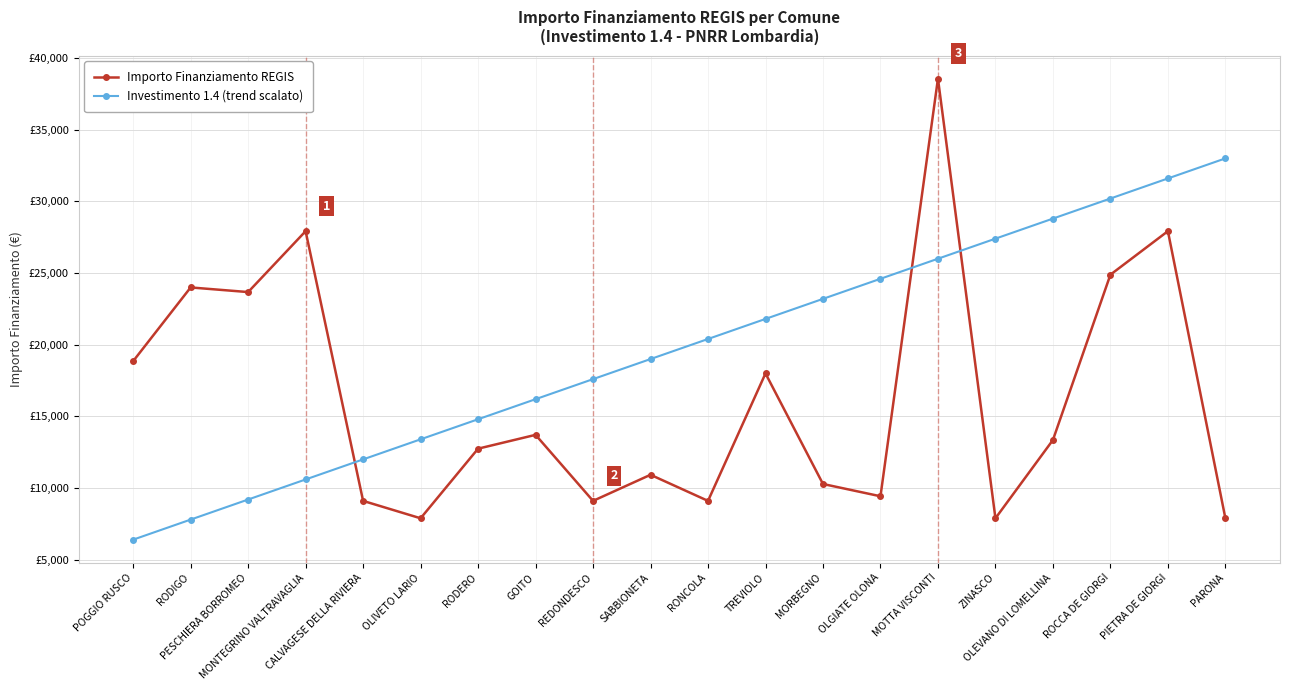

At which category is the sum across all series the highest?

MOTTA VISCONTI